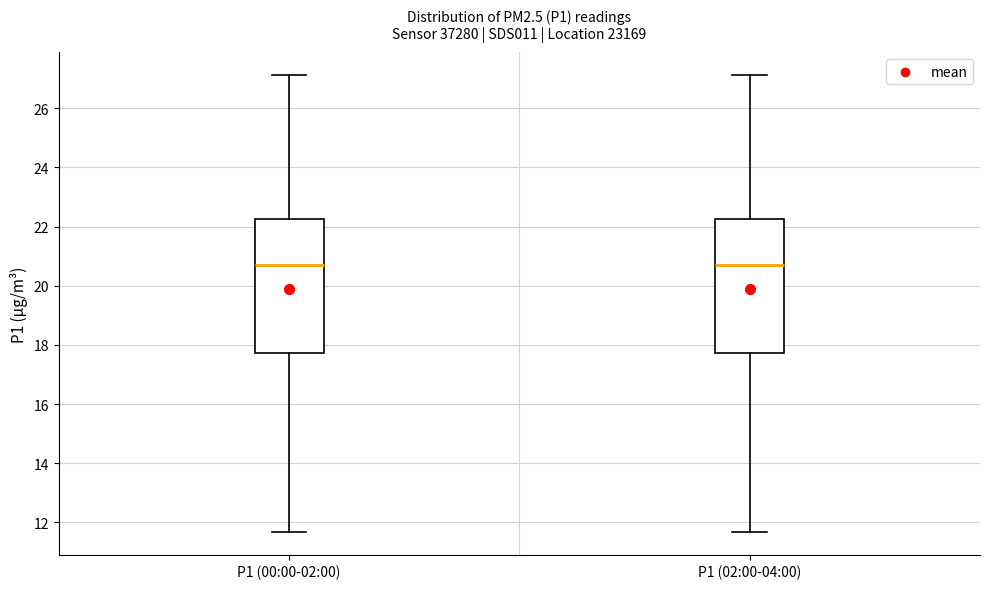

Where is the upper edge of the box for P1 (00:00-02:00) on the y-axis? The values are not printed on the chart, so give them approximately, as read against the axis.

22.2